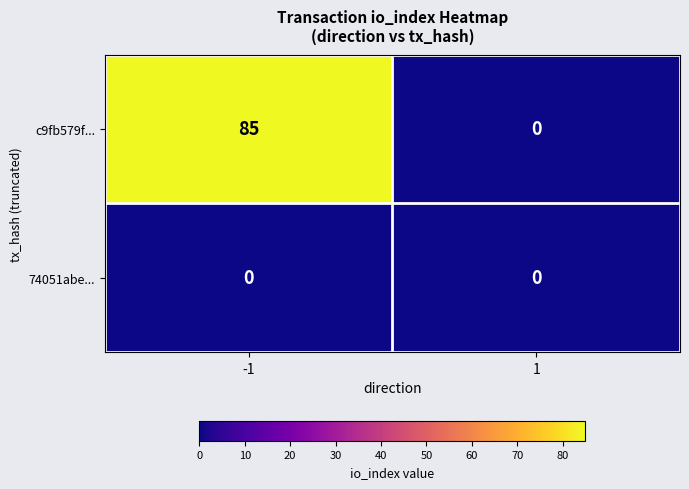

Which series has the largest total across all categories?

c9fb579f...